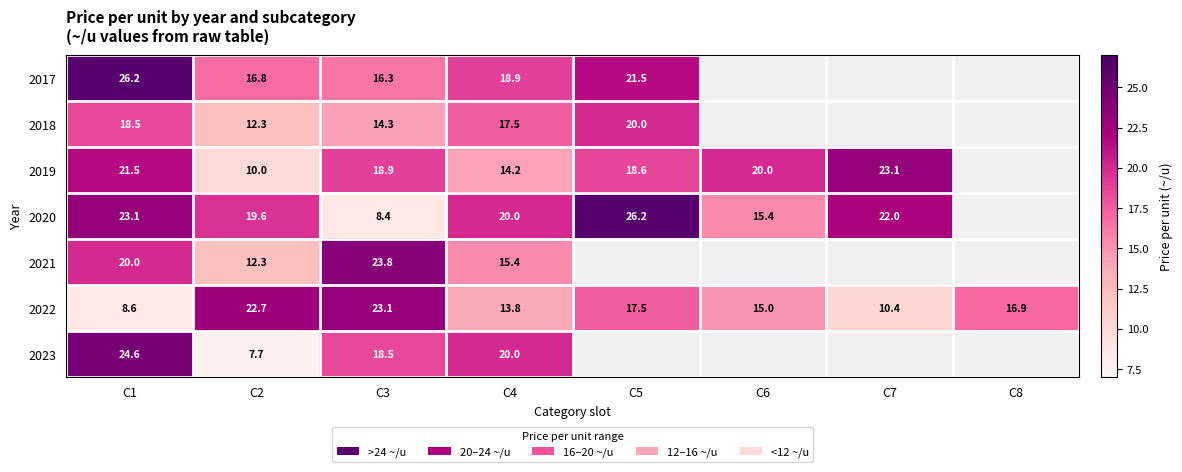

Rank the categories by 2022 value from lowest to highest.

C1, C7, C4, C6, C8, C5, C2, C3